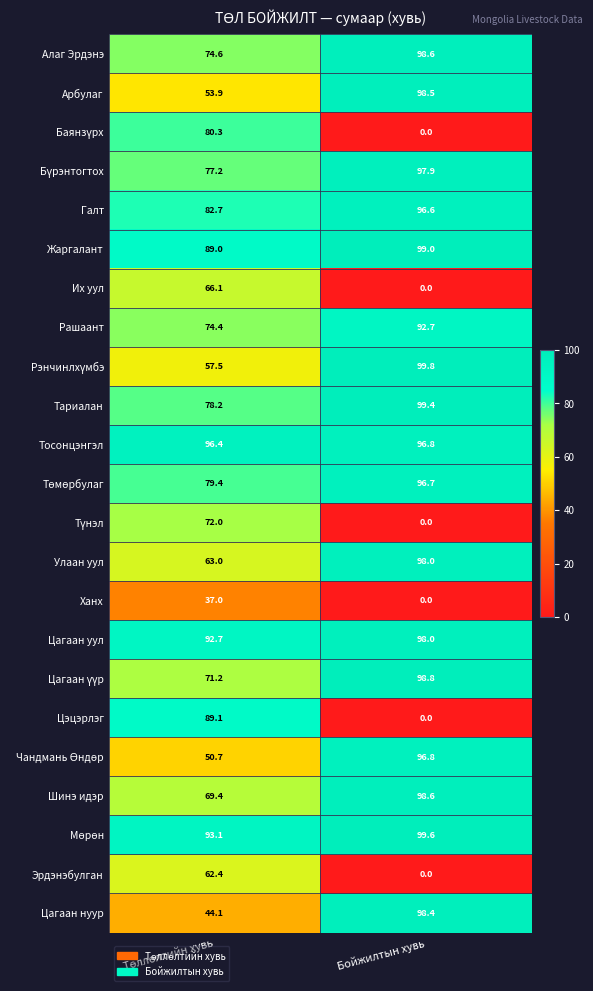

Which series has the widest spread of values?

Цэцэрлэг